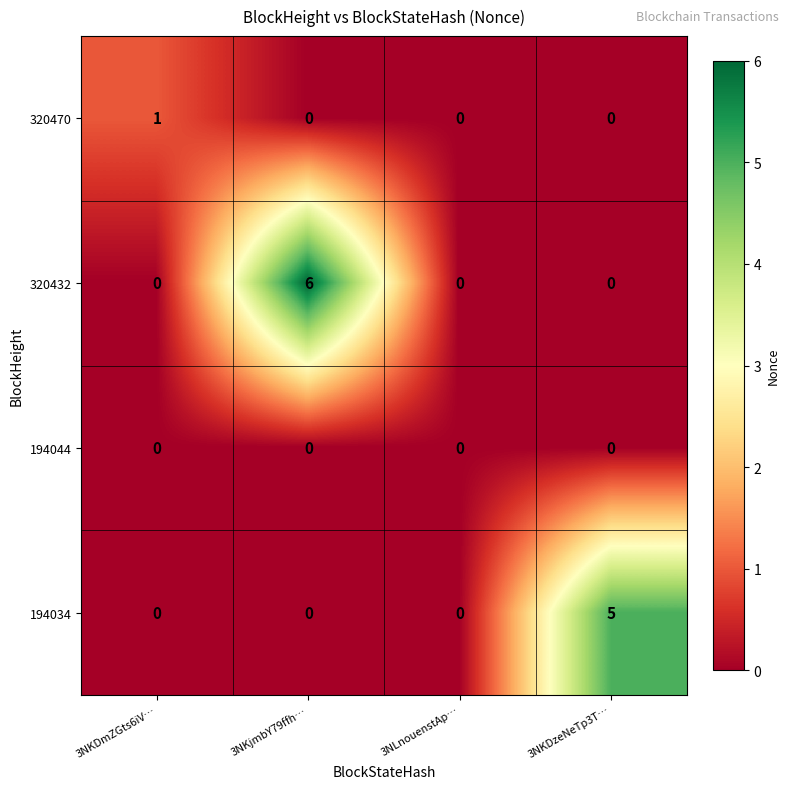

Which label corresponds to the largest value in the chart?

3NKjmbY79ffh…